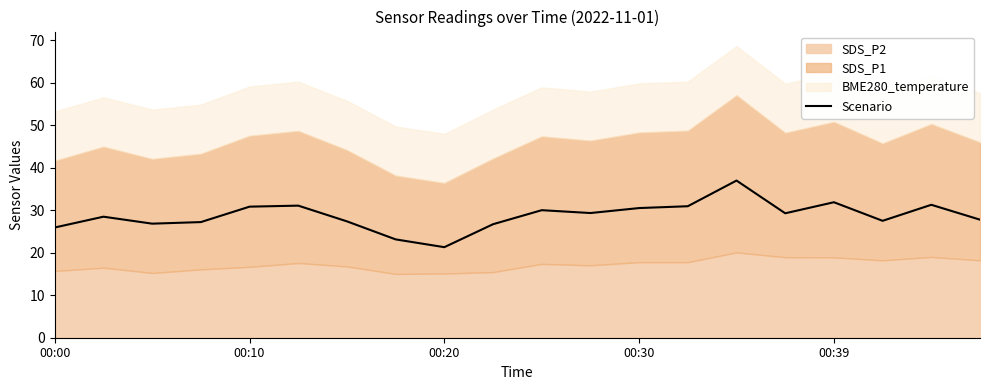

True or false: there are more than 1 points higher than both neighbors.

True